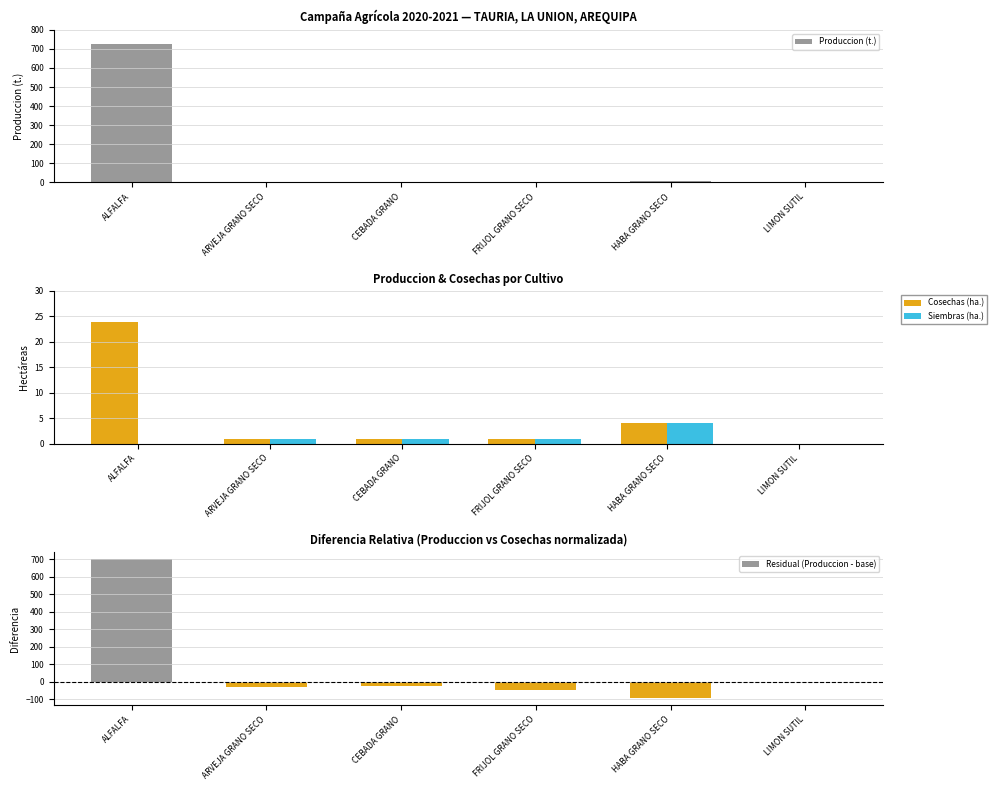

What is the difference between the second highest and minimum values in the Cosechas (ha.) series?

4.0